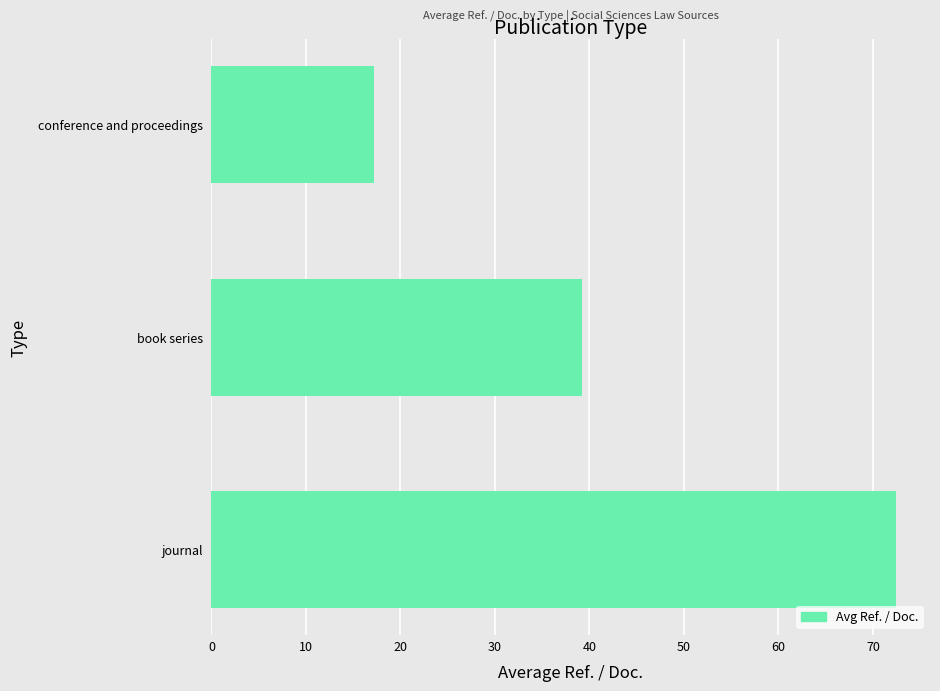

List the labels in order of value, largest first.

journal, book series, conference and proceedings